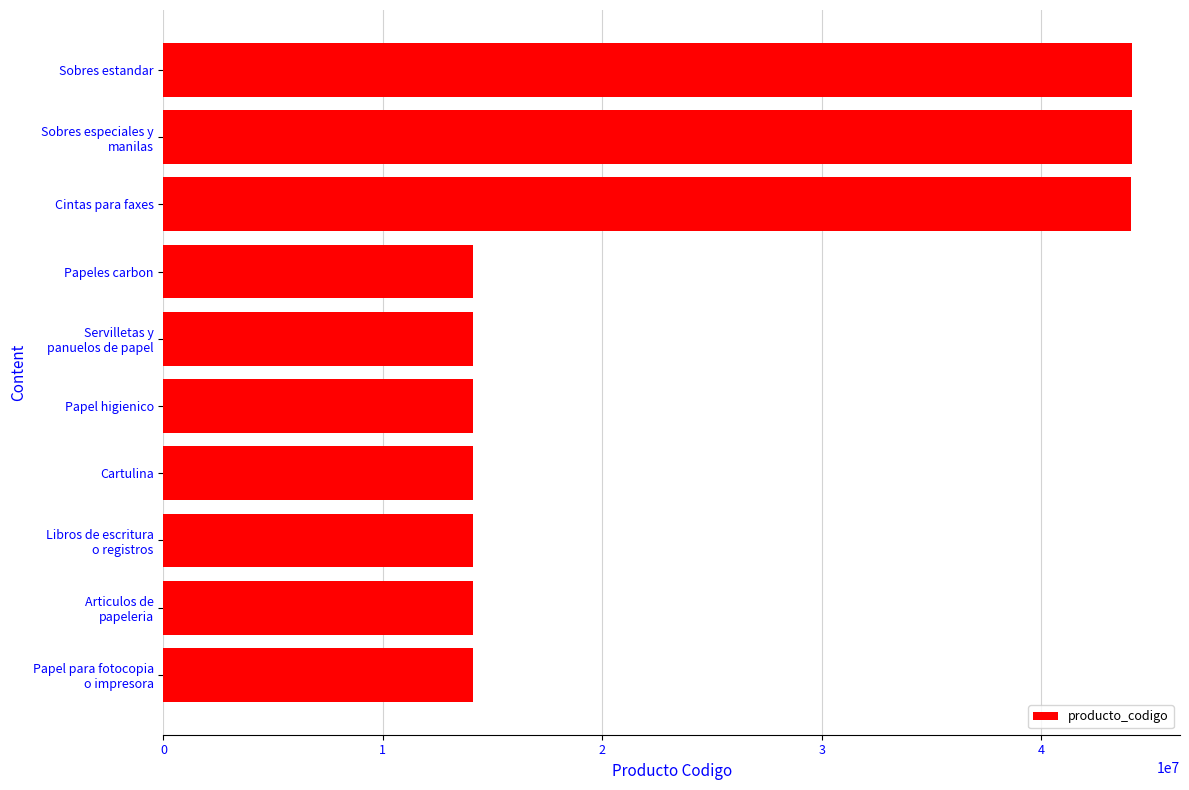

What is the maximum value shown in the chart?

44121506